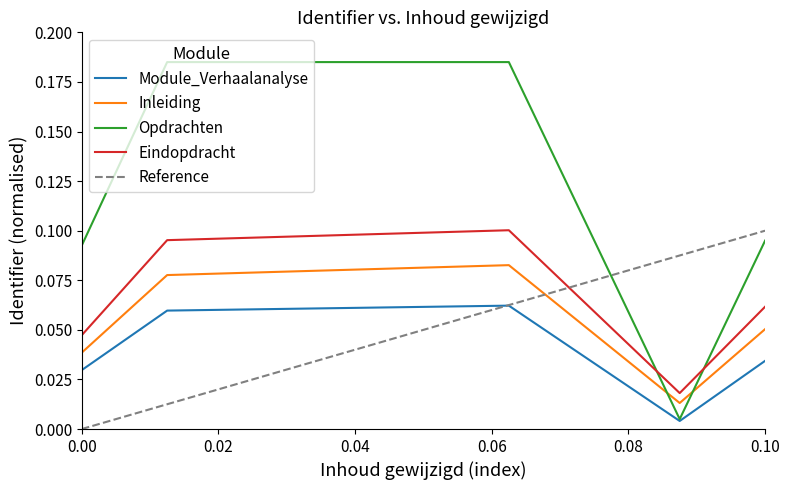

Which series has the widest spread of values?

Opdrachten